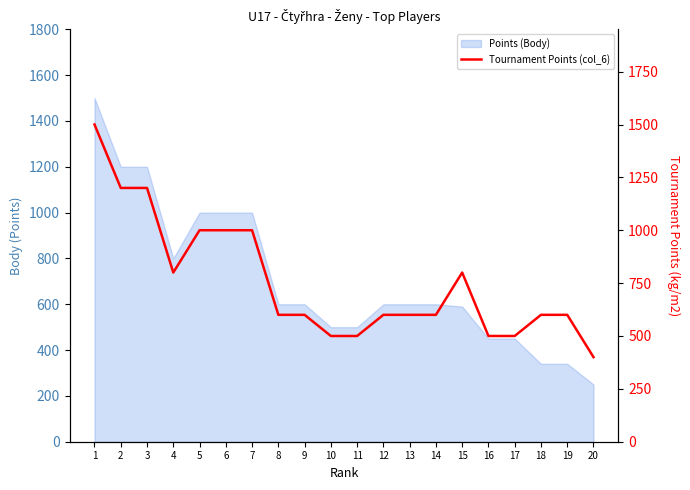

Which category has the lowest value across all series?

20